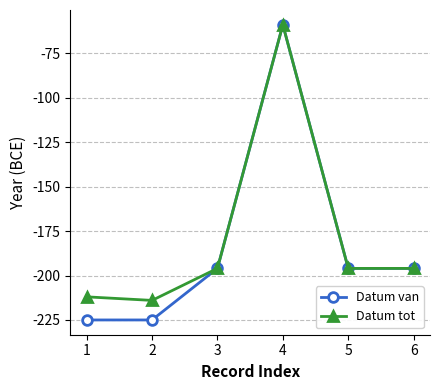

Does the chart have visible grid lines?

Yes